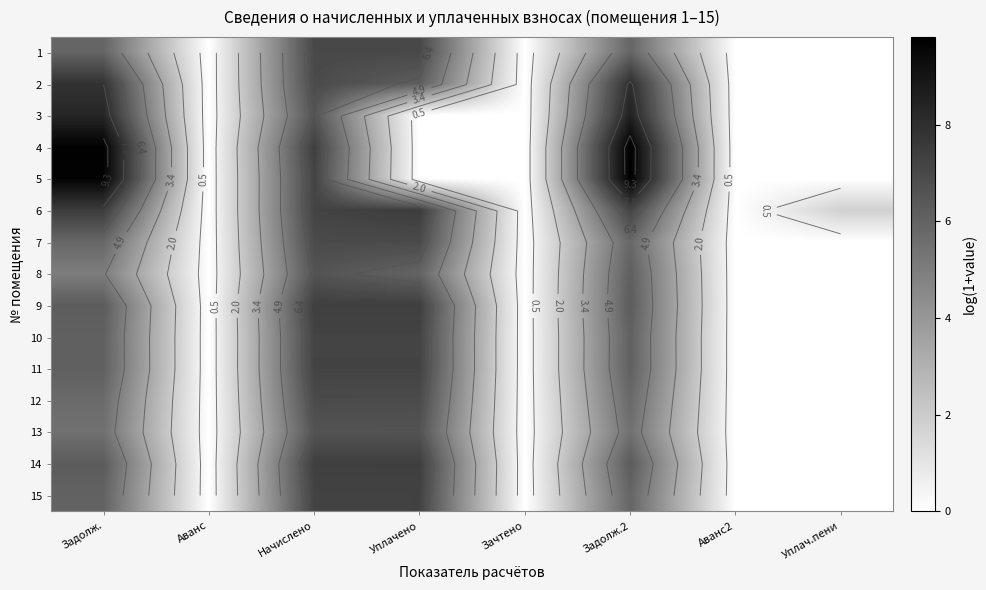

Where does the 1 series first go above 5?

Задолж.